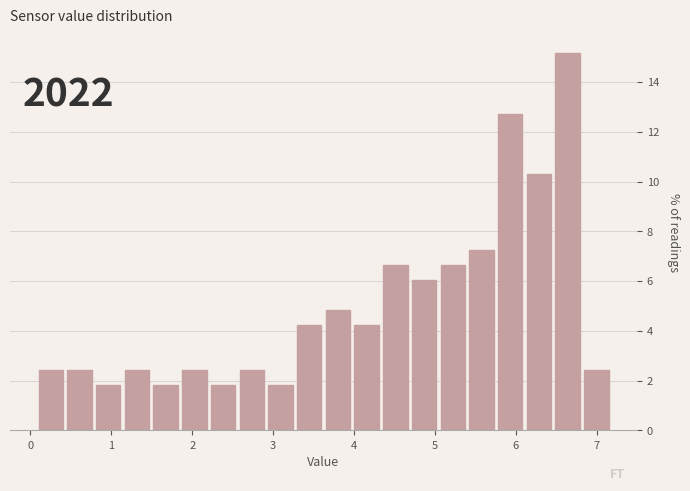

Around what value on the x-axis is the tallest bar? Give the approximate position of its centre, as read against the axis.

6.6